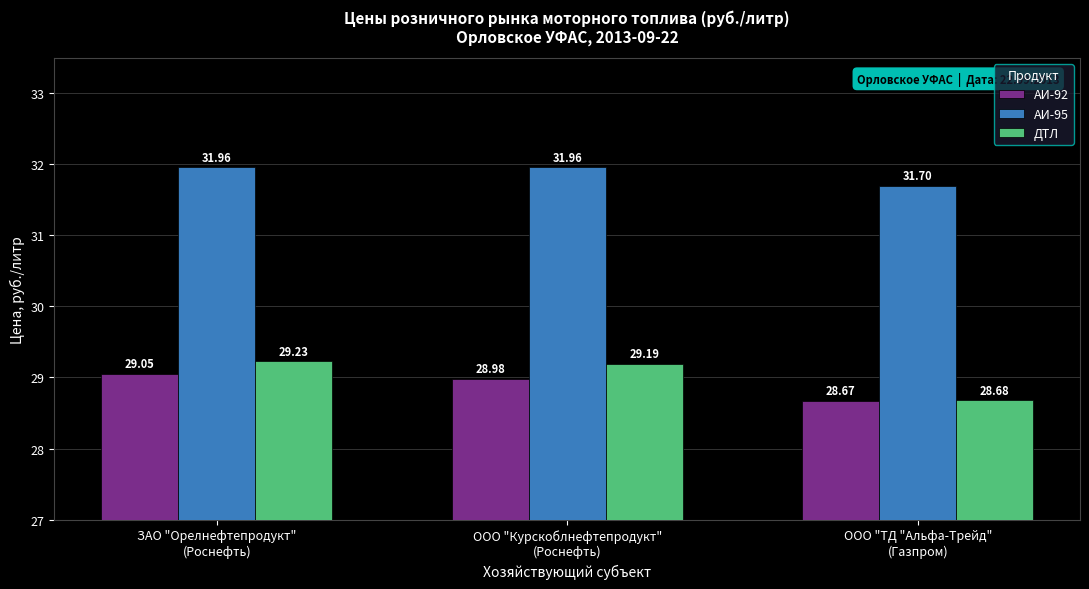

What is the smallest value displayed?

28.7